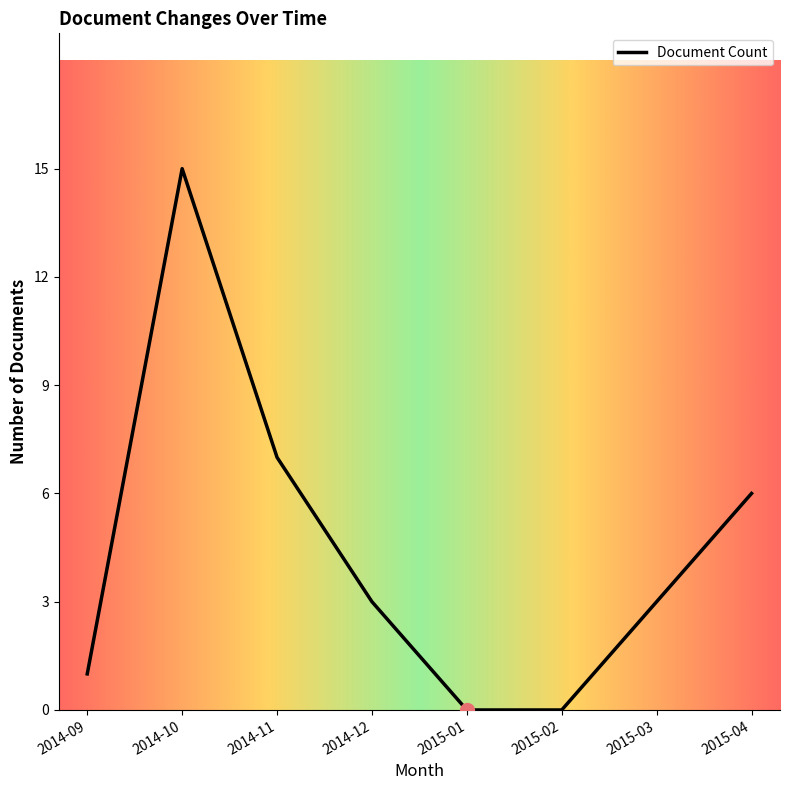

What is the change in value from 2015-01 to 2015-03?

+3